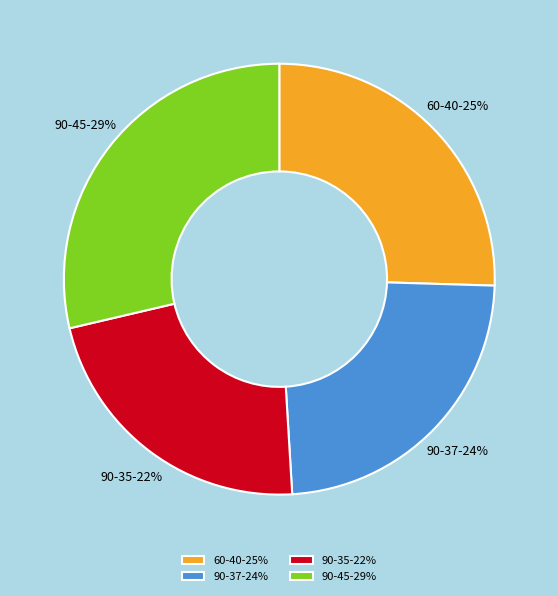

Between 90-35-22% and 90-37-24%, which is larger?

90-37-24%